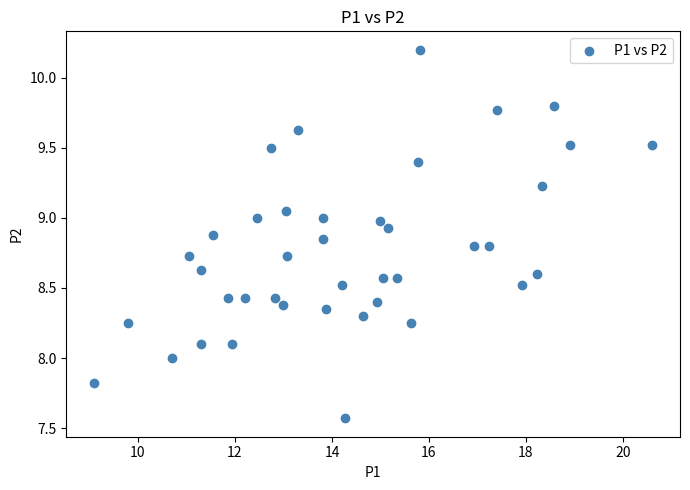

What is the range of X values (max minus min)?

11.5